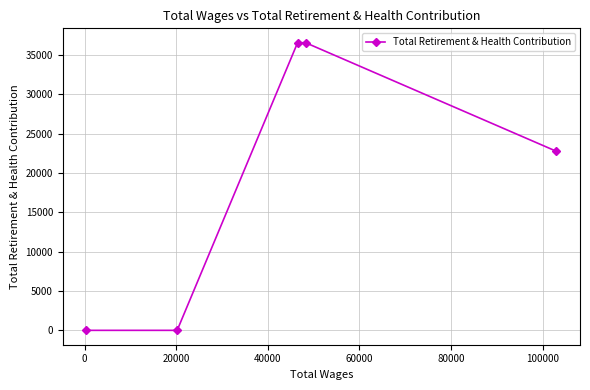

What is the difference between the second highest and second lowest values?

36557